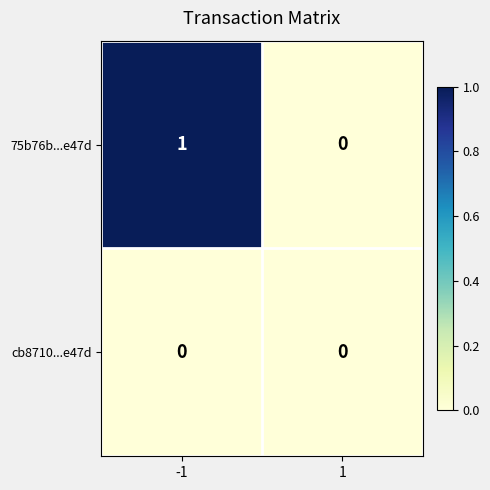

How many distinct data groups are displayed?

2